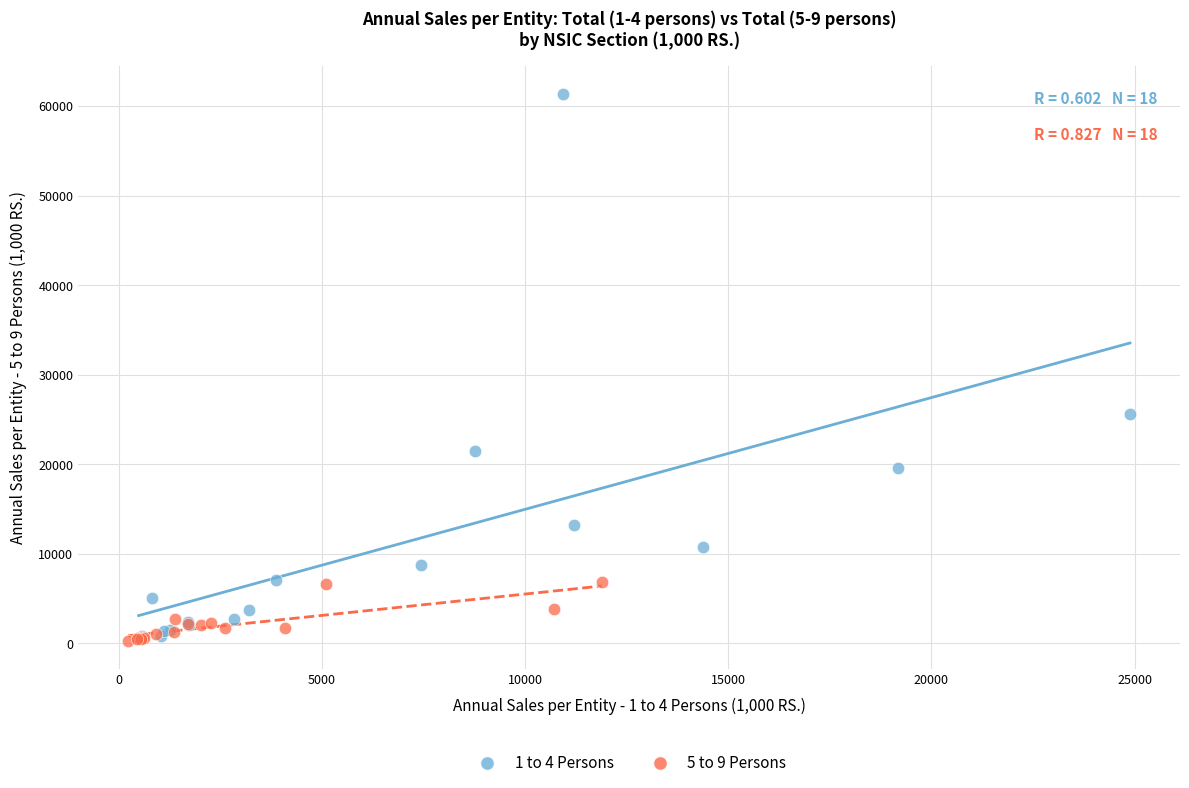

Which series has the widest spread of Y values?

1 to 4 Persons